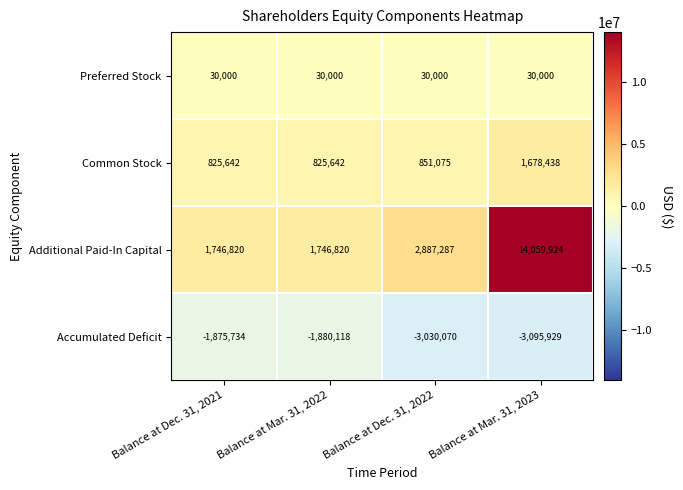

Which label corresponds to the largest value in the chart?

Balance at Mar. 31, 2023